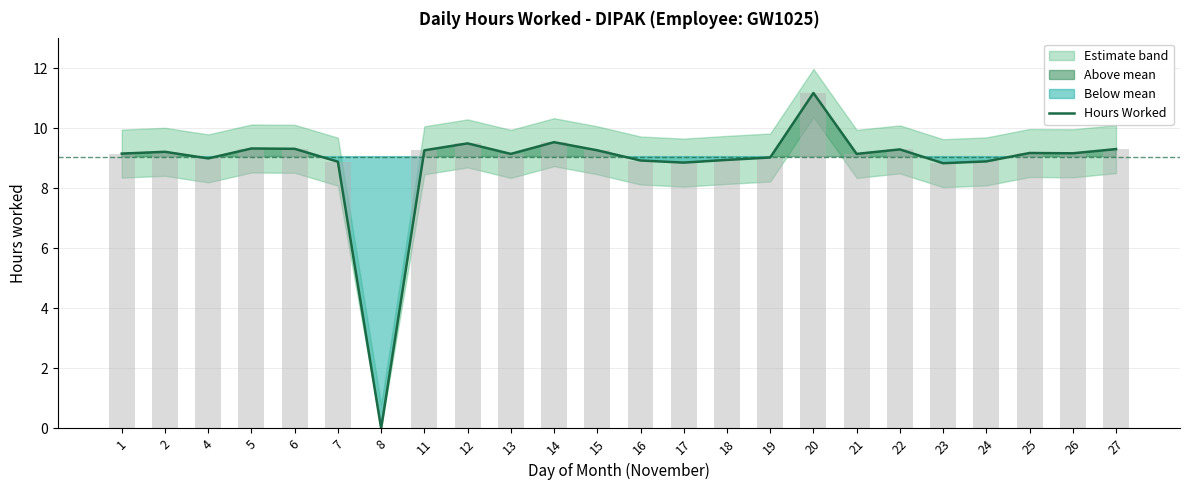

Does the chart contain stacked bars?

No